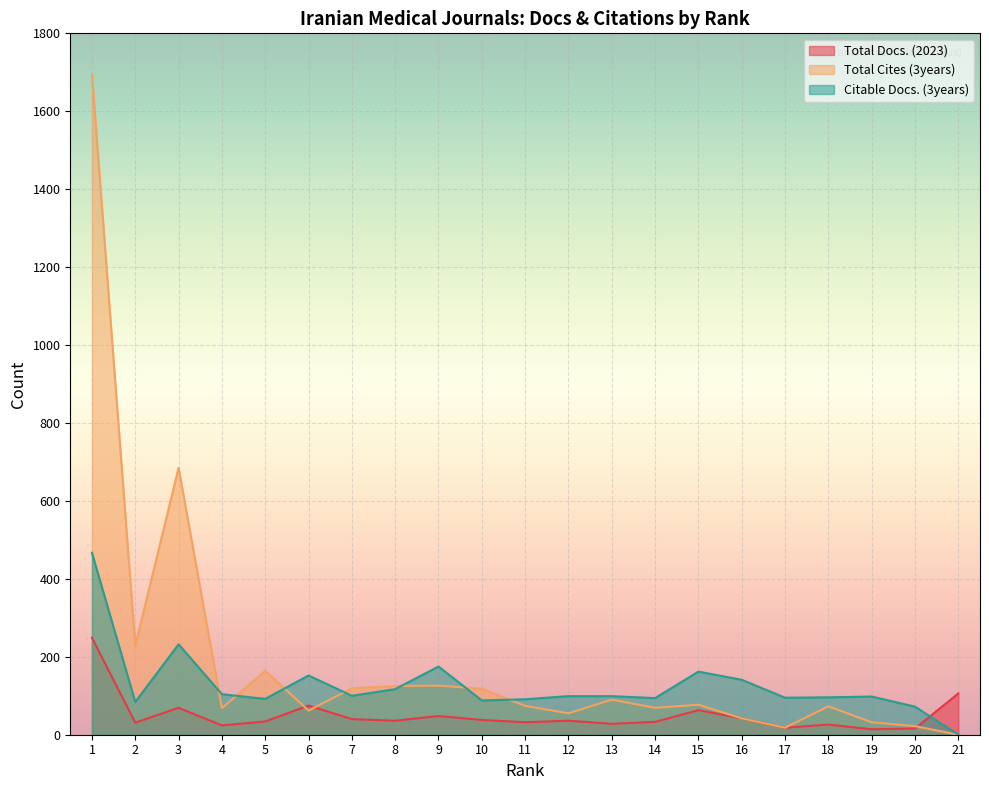

True or false: Total Docs. (2023) has a value of 106 at 21.

True